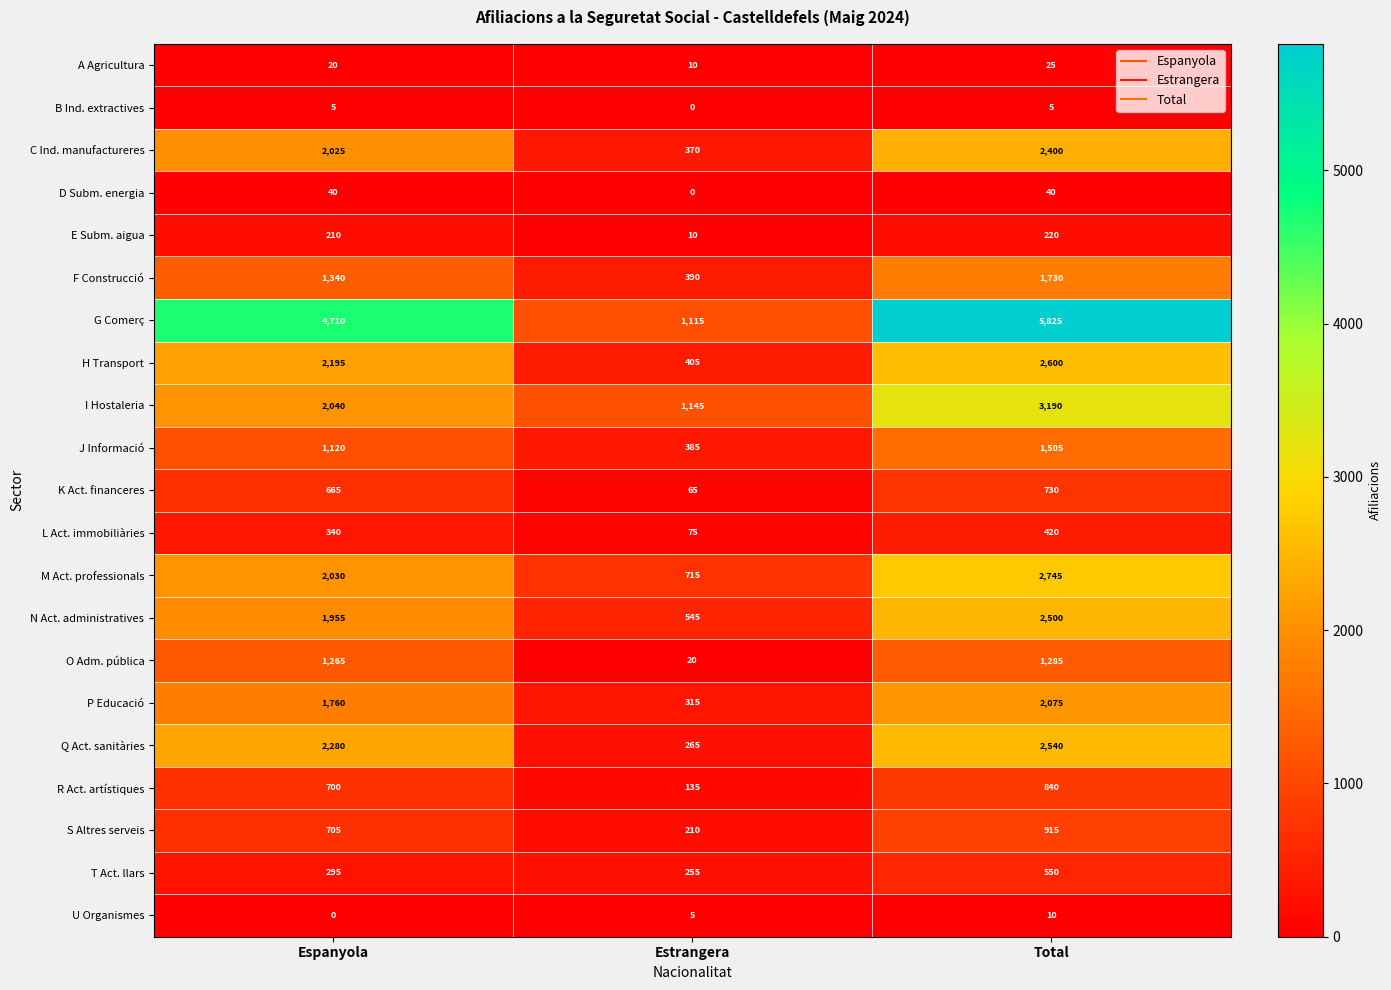

What is the greatest value displayed?

5825